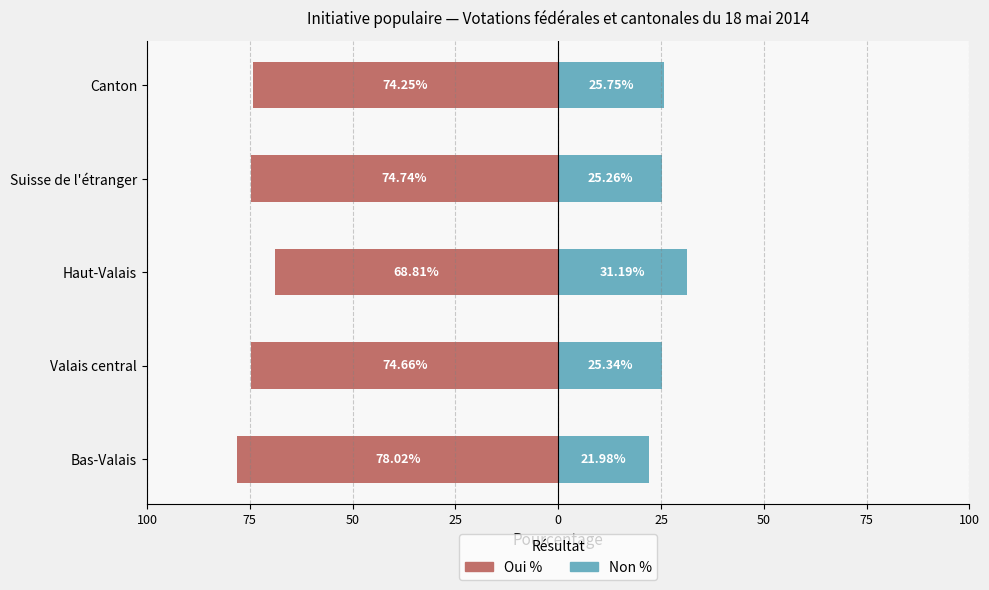

What are all the series names shown in the legend?

Oui %, Non %